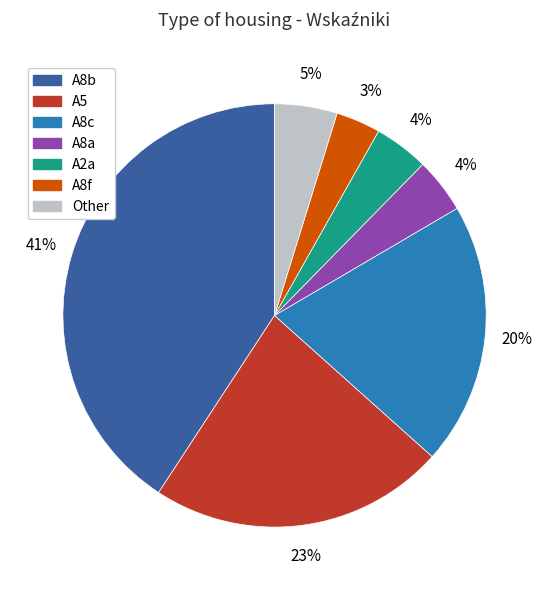

Between A8b and A2a, which is larger?

A8b